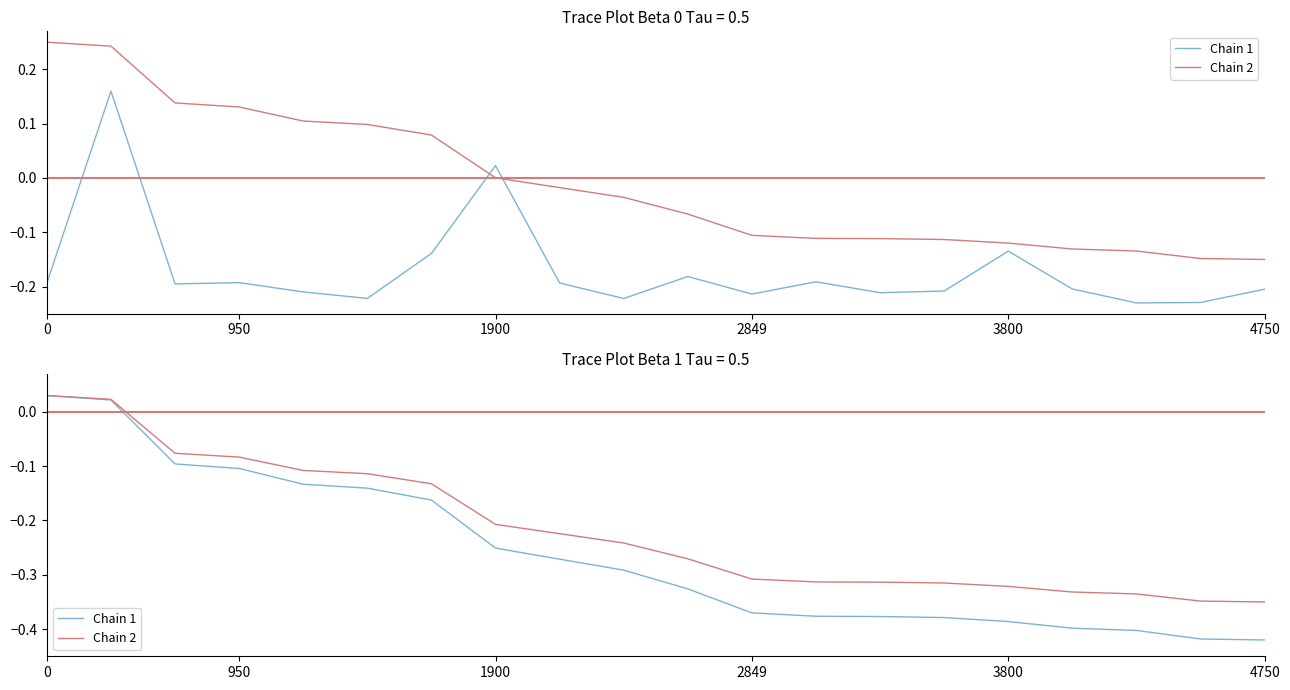

At how many categories does at least one series exceed 0?

2